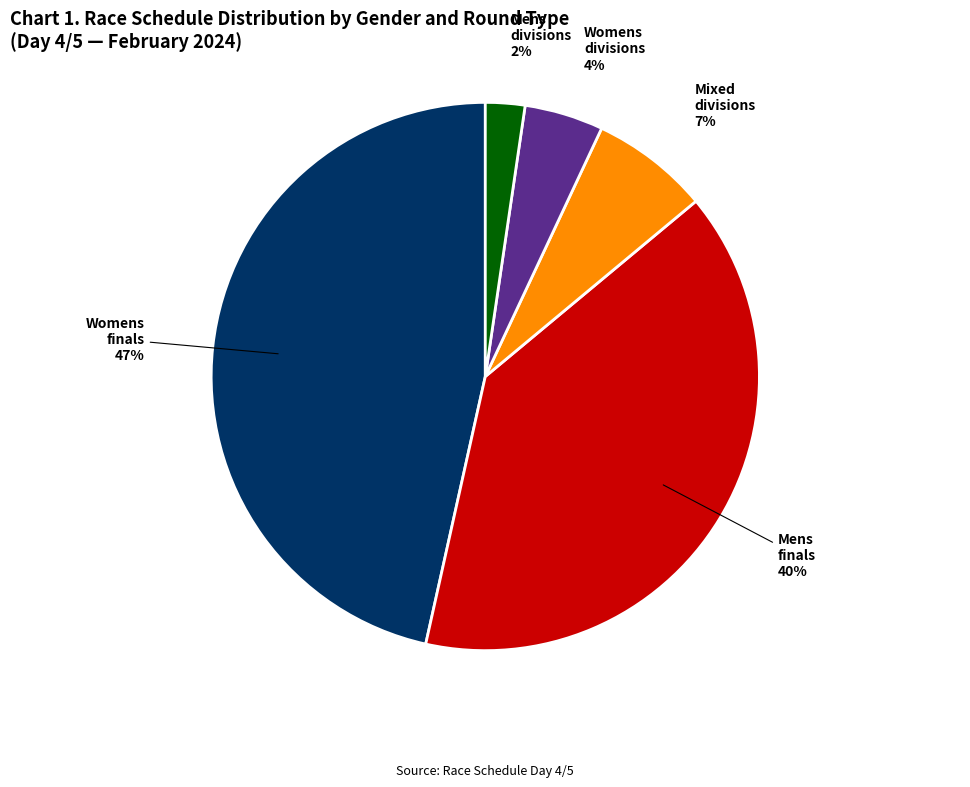

The final slice represents 25% of the pie. True or false?

False